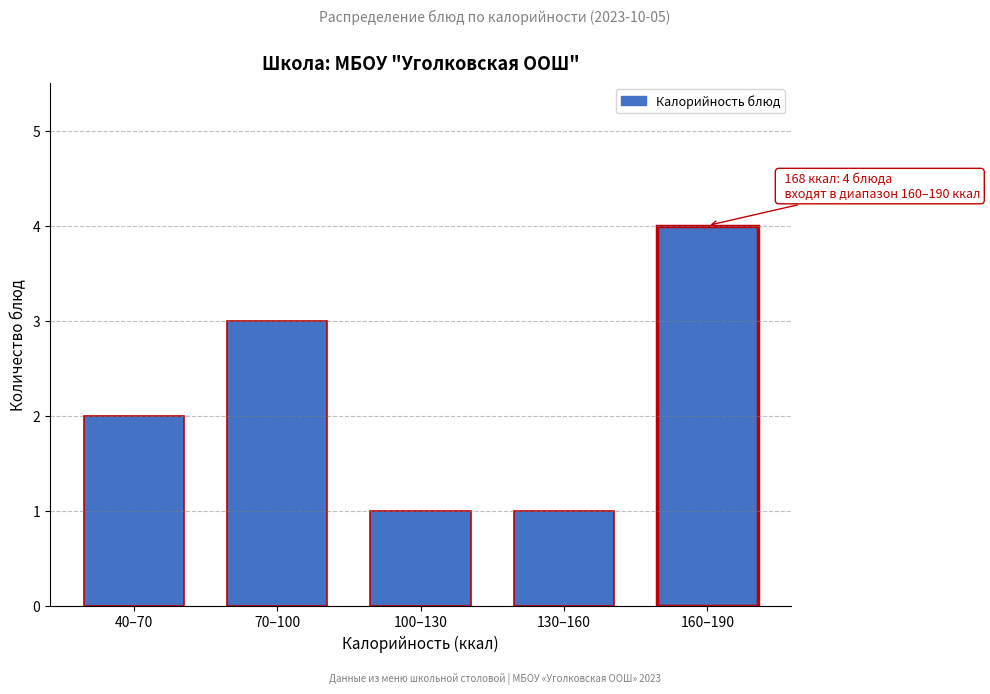

Reading left to right, what are all the values shown in this chart?

40–70=2	70–100=3	100–130=1	130–160=1	160–190=4